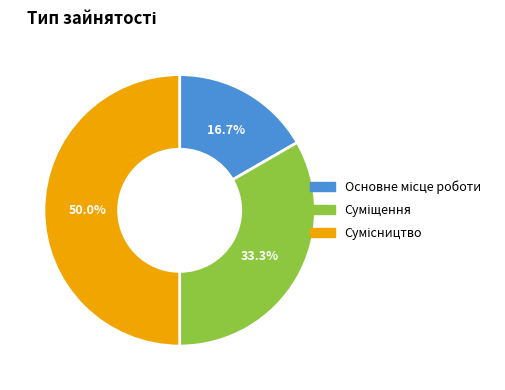

True or false: Суміщення accounts for 33% of the total.

True